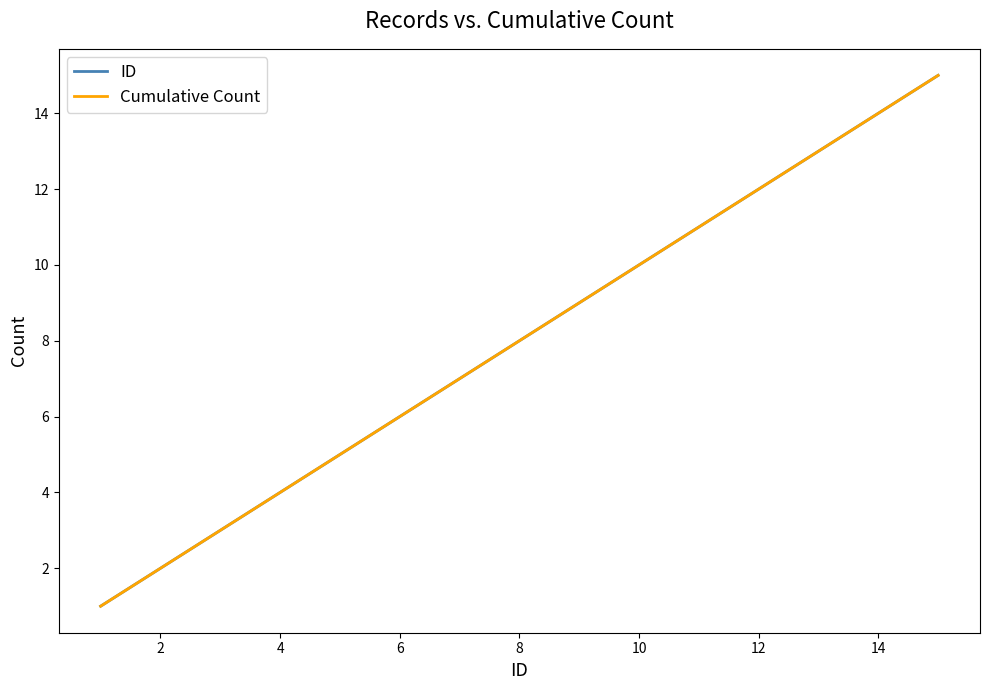

Does the chart display data point markers on the line(s)?

No